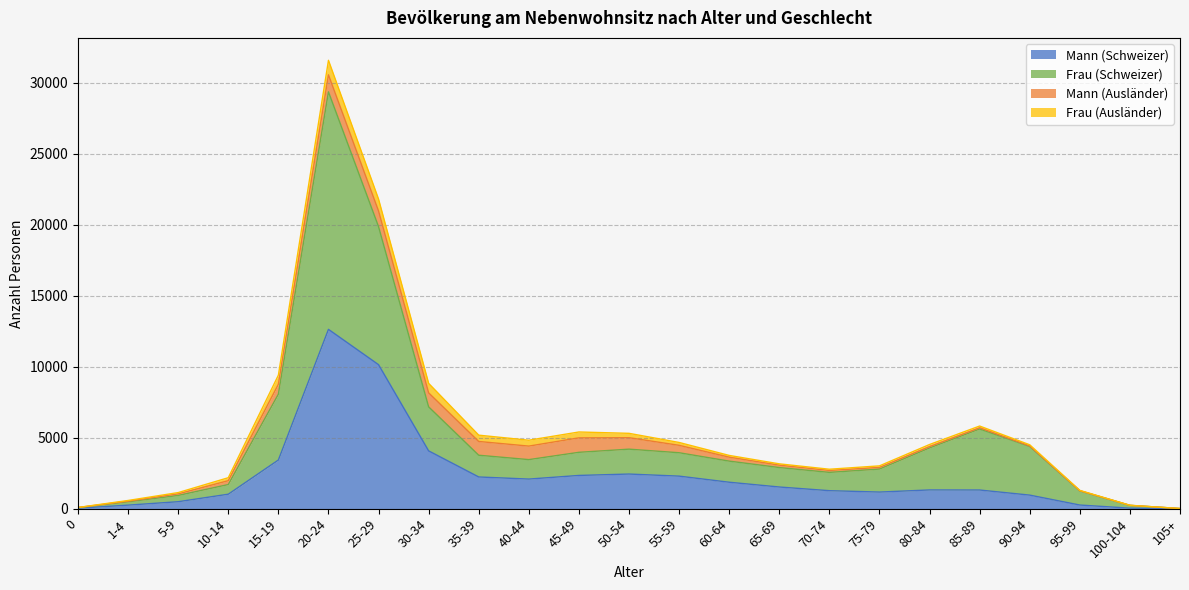

List the labels in order of Mann (Schweizer) value, smallest first.

105+, 0, 100-104, 1-4, 95-99, 5-9, 90-94, 10-14, 75-79, 70-74, 85-89, 80-84, 65-69, 60-64, 40-44, 35-39, 55-59, 45-49, 50-54, 15-19, 30-34, 25-29, 20-24